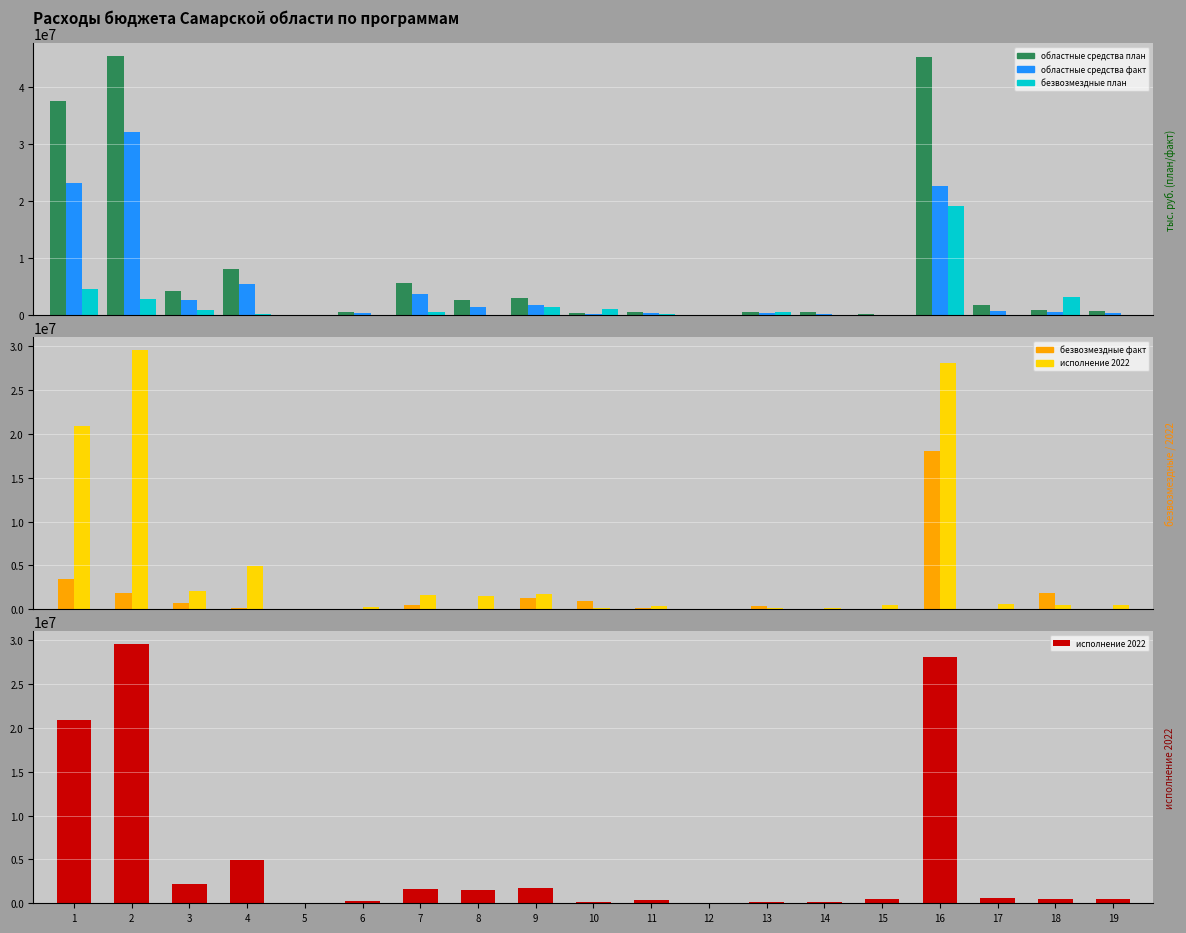

What is the difference between the maximum and second lowest values in the исполнение 2022 series?

29511095.8